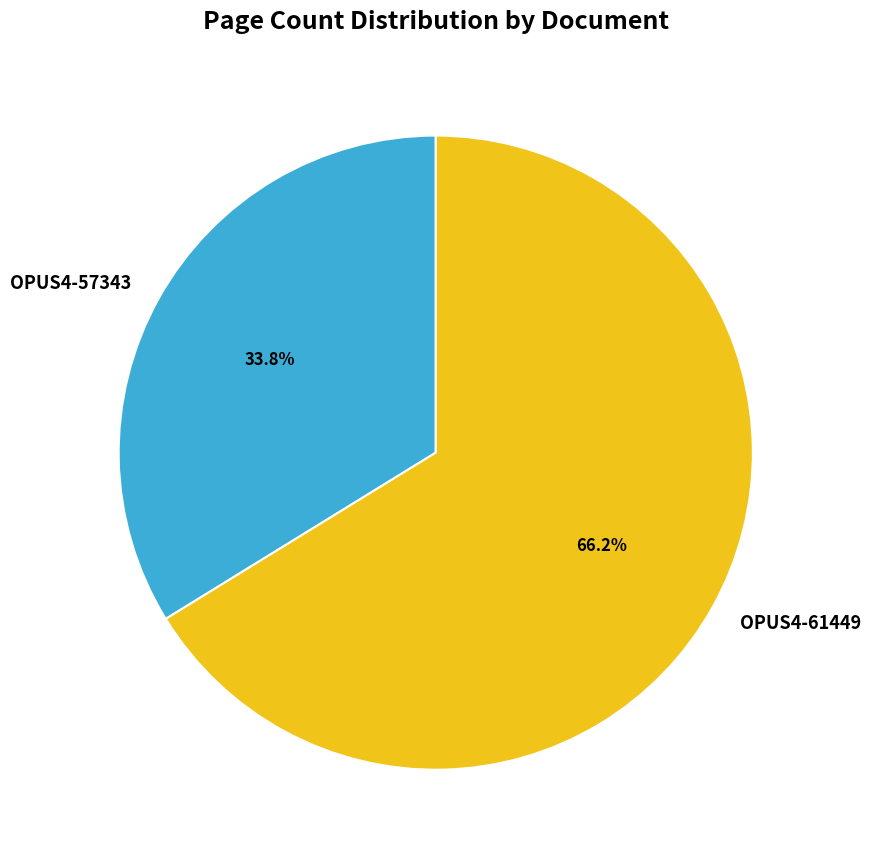

How many slices are in this pie chart?

2